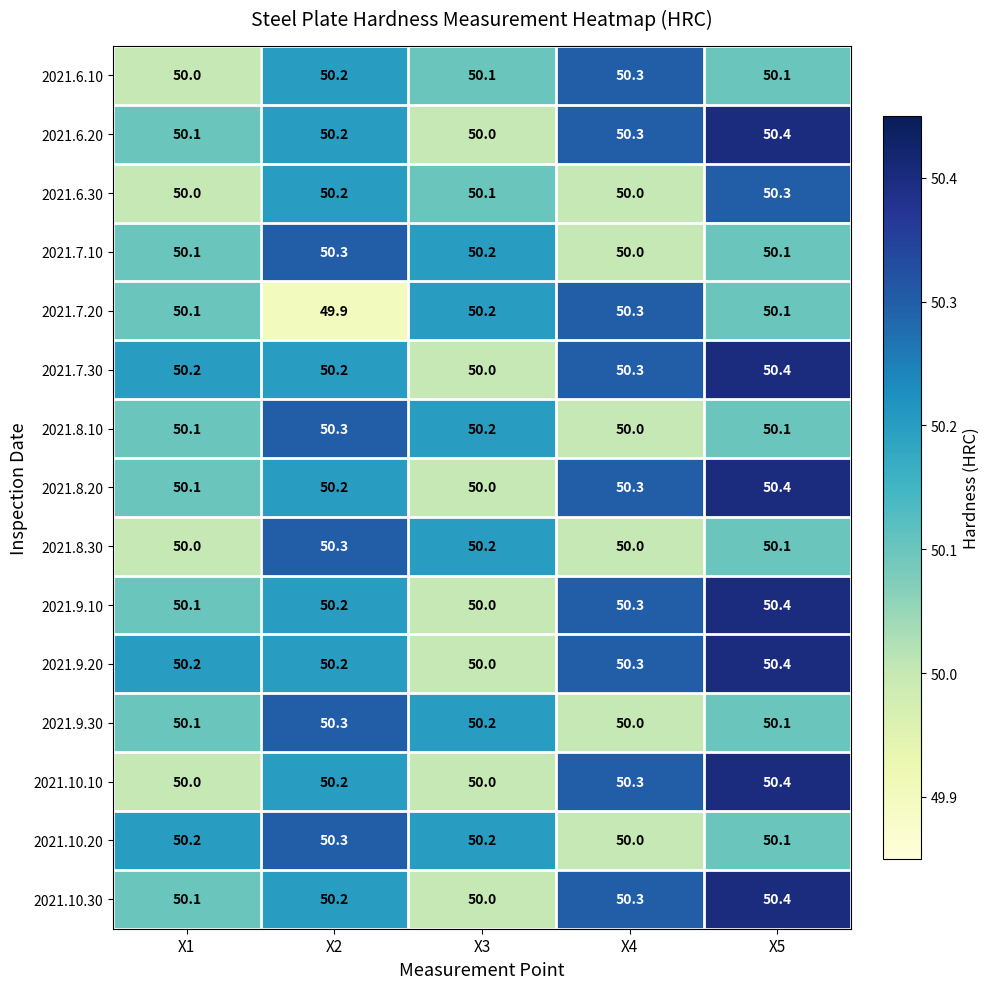

The 2021.8.10 series shows 87.2 at X3. True or false?

False